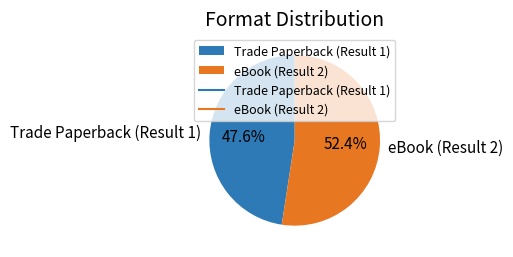

Which has a higher value, Trade Paperback (Result 1) or eBook (Result 2)?

eBook (Result 2)